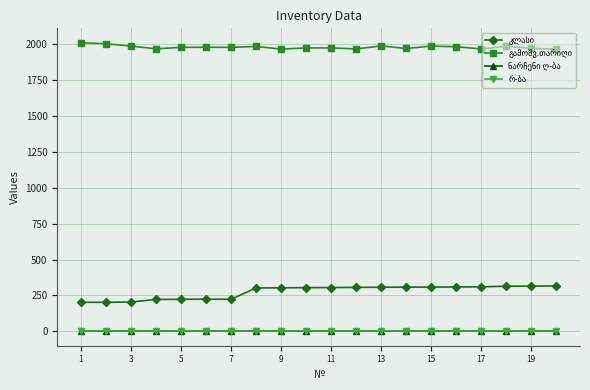

What is the greatest value displayed?

2011